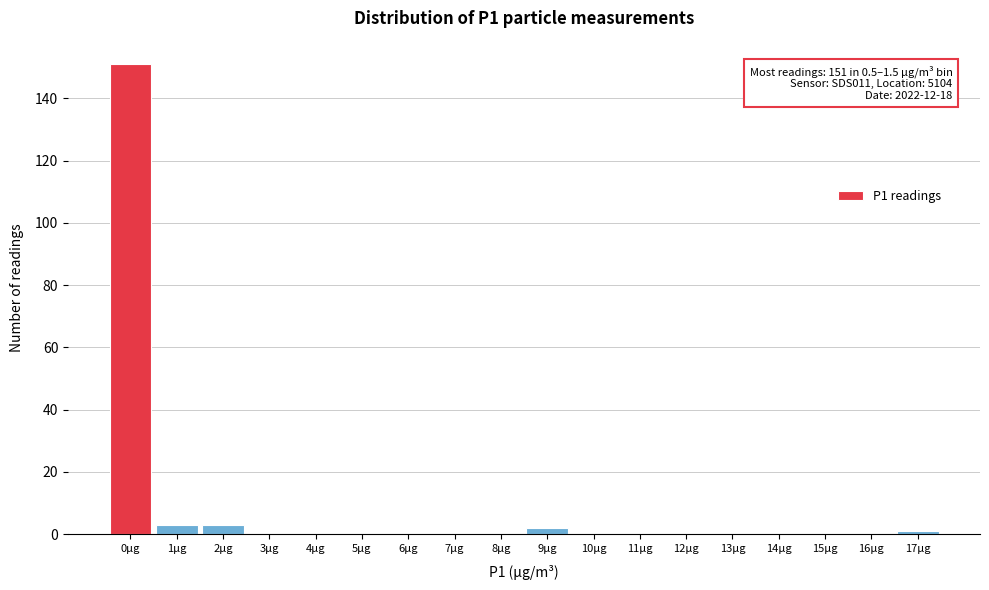

Reading left to right, extract all data points from this chart.

0µg=151	1µg=3	2µg=3	3µg=0	4µg=0	5µg=0	6µg=0	7µg=0	8µg=0	9µg=2	10µg=0	11µg=0	12µg=0	13µg=0	14µg=0	15µg=0	16µg=0	17µg=1